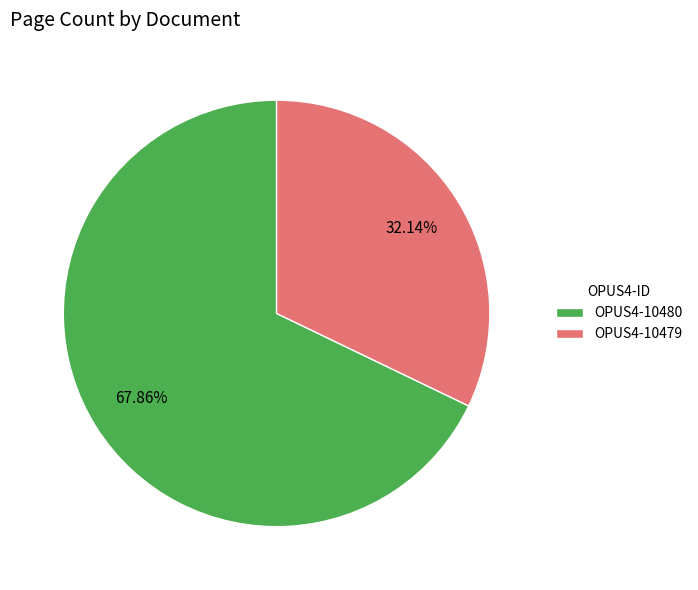

Do OPUS4-10480 and OPUS4-10479 together represent more than half of the pie?

Yes